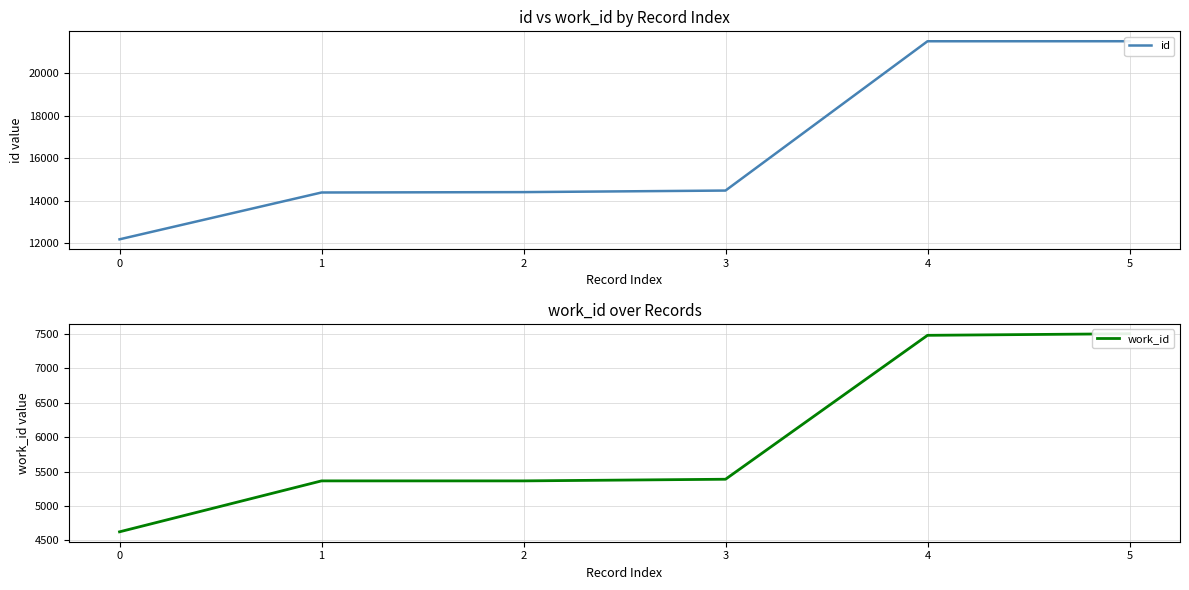

What is the greatest value displayed?

21487